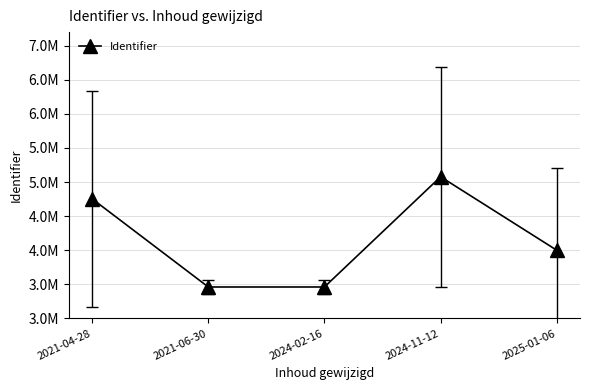

Between 2024-02-16 and 2024-11-12, which is larger?

2024-11-12